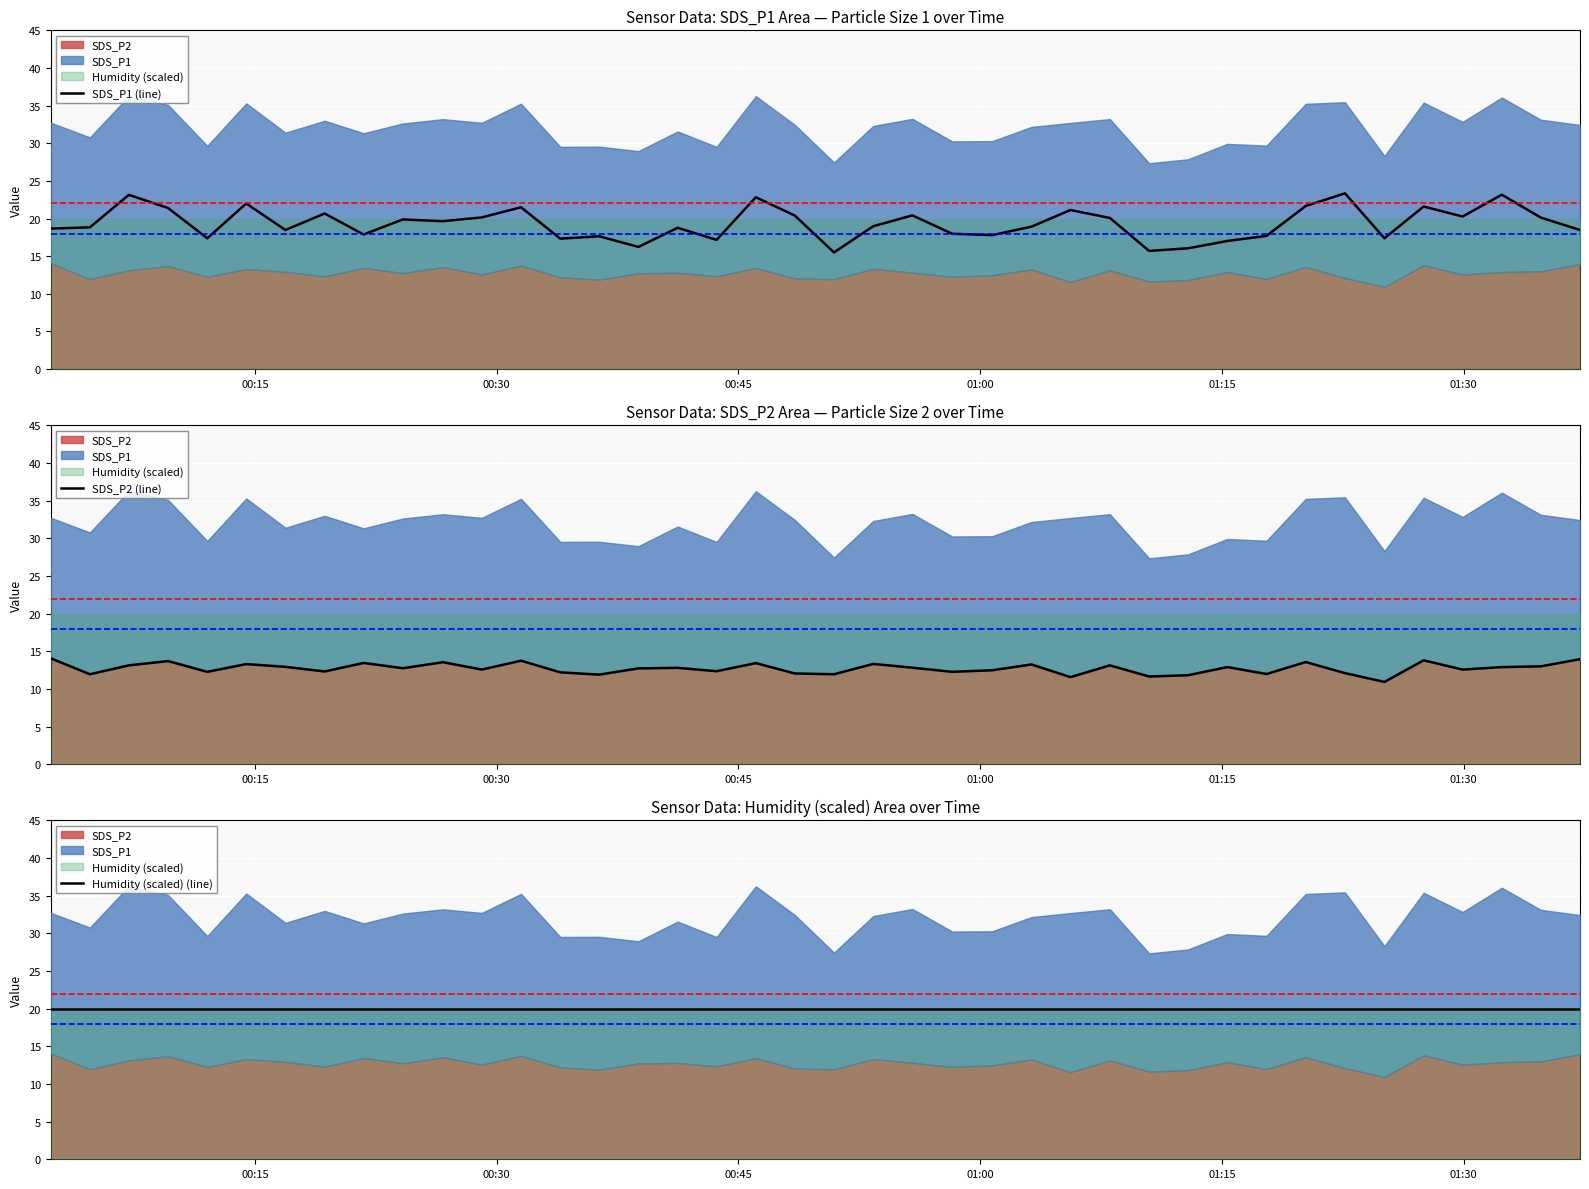

List the series in order of their peak value, highest first.

SDS_P1 (line), Humidity (scaled) (line), SDS_P2 (line)